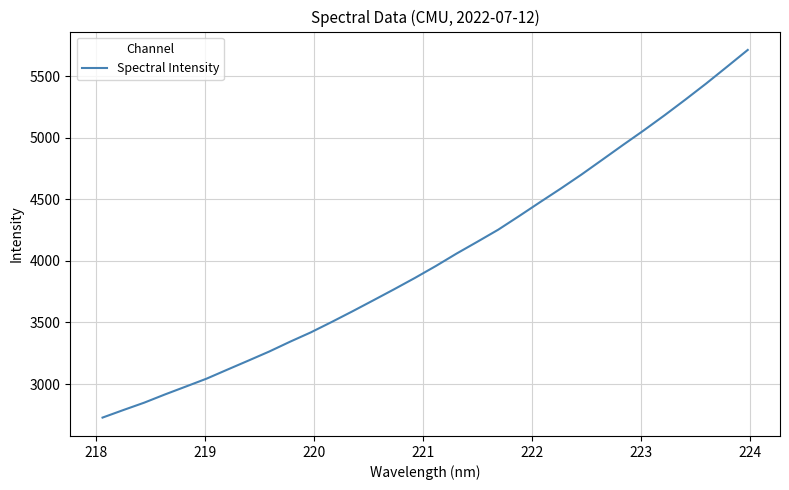

Reading right to left, what are all the values shown in this chart?

5713.7	5576.7	5440.7	5310.3	5183.0	5060.3	4941.7	4821.1	4701.1	4586.6	4475.8	4363.4	4253.3	4155.6	4059.5	3958.1	3861.8	3769.6	3679.7	3590.6	3503.7	3419.5	3343.4	3263.6	3190.1	3117.3	3043.9	2979.4	2915.4	2848.4	2788.5	2727.2